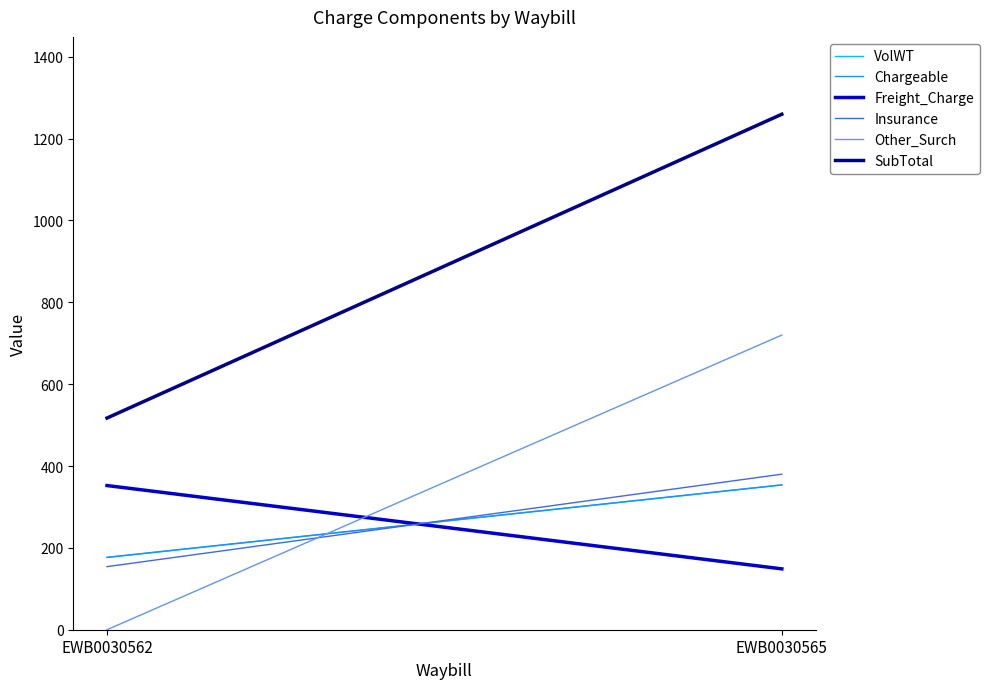

Is the value of Chargeable at EWB0030565 greater than the value of Other_Surch at EWB0030565?

No